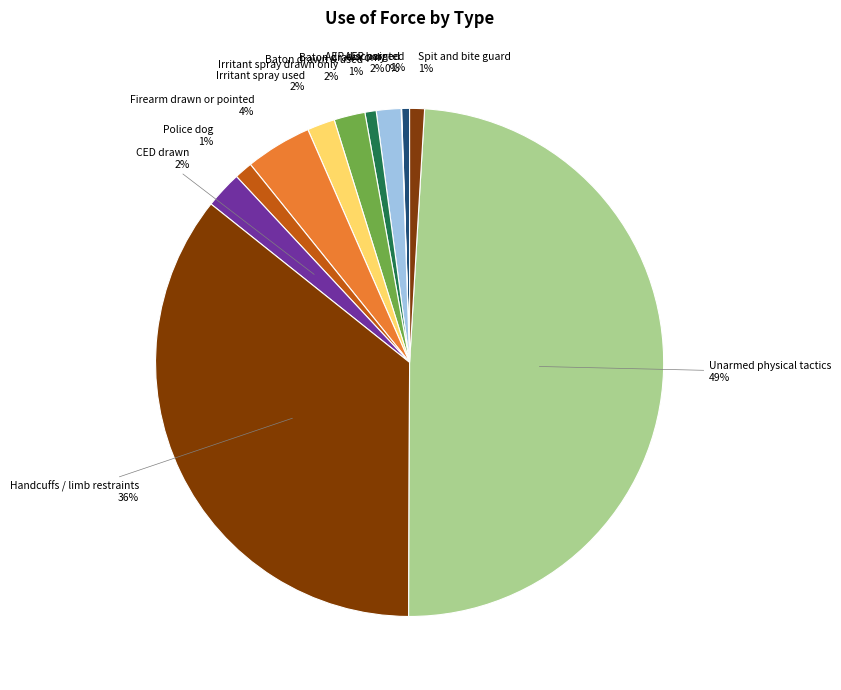

Is the sum of Baton drawn only and CED drawn greater than half?

No